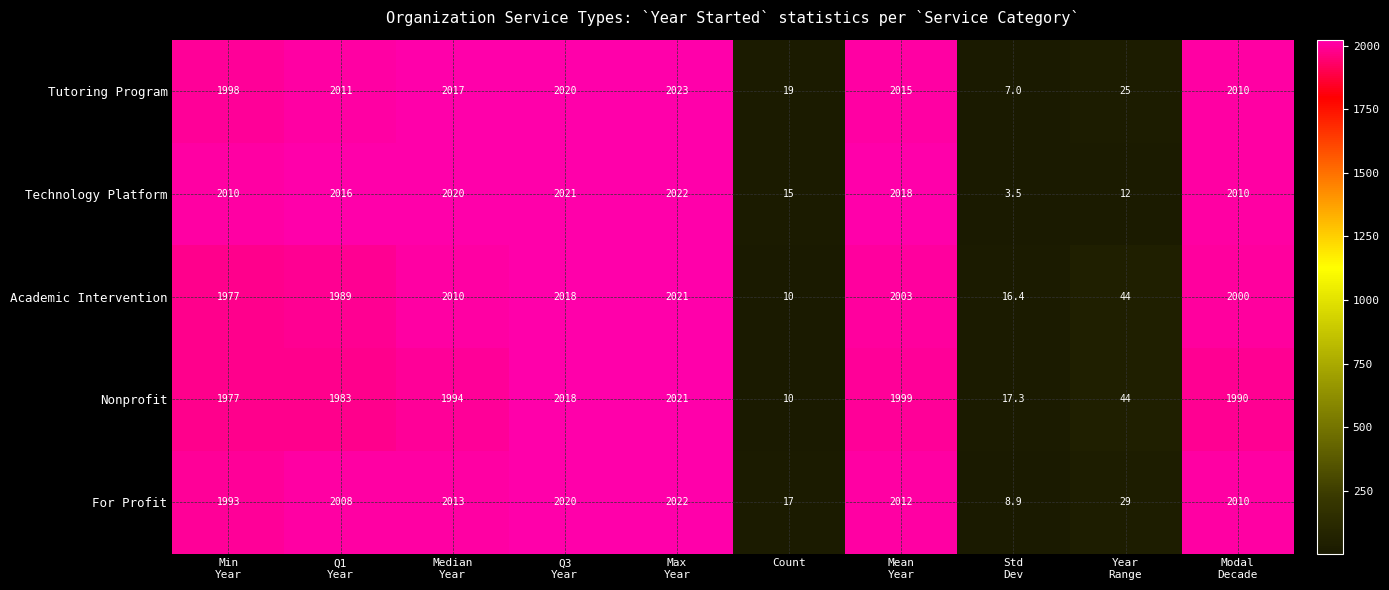

Is it true that For Profit equals 17.0 at Count?

True